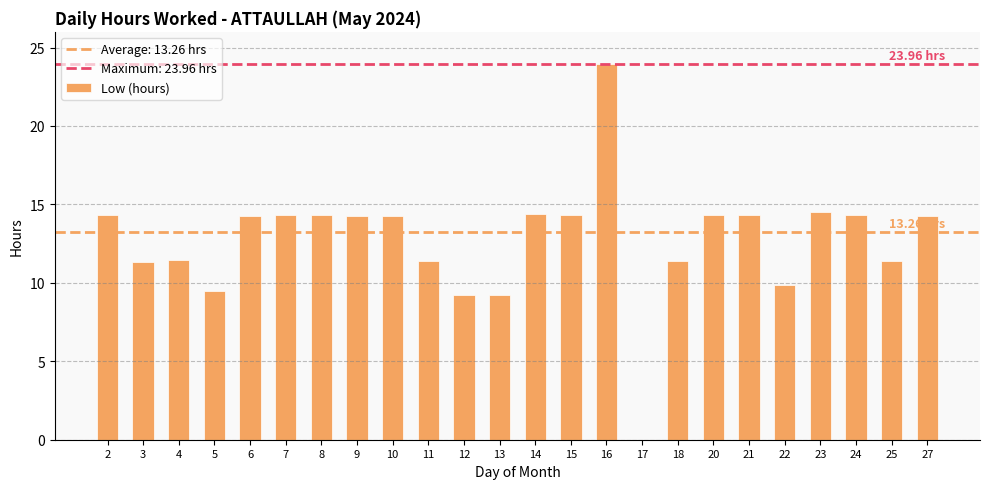

True or false: the data shows 14.3 at 21.

True